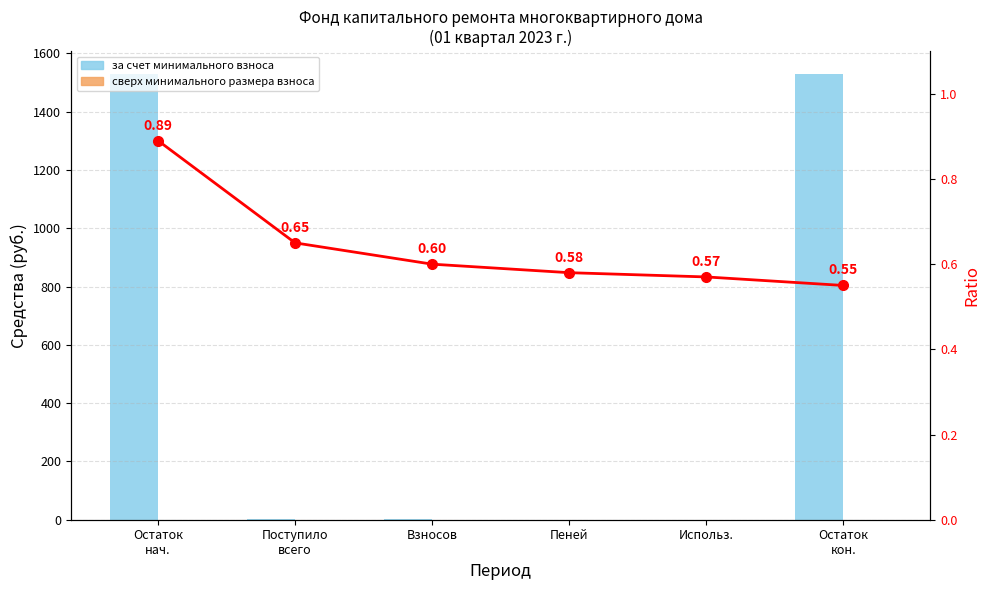

What is the maximum value for за счет минимального взноса?

1531.3